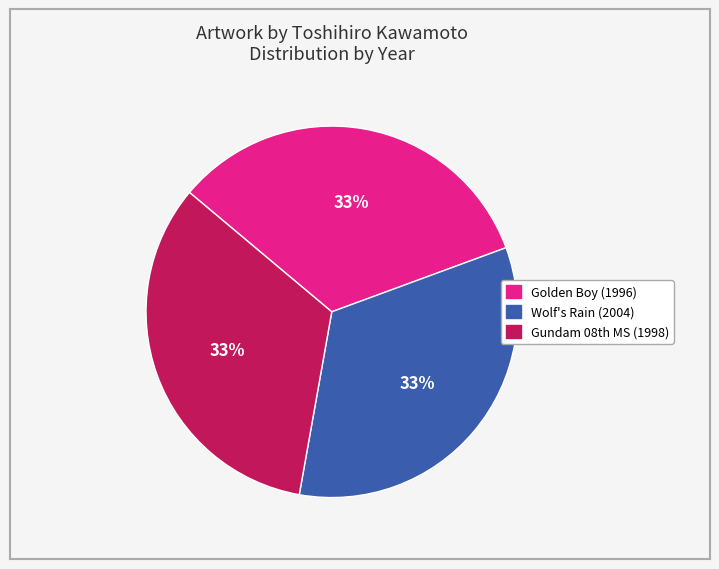

Count the number of slices in the pie.

3